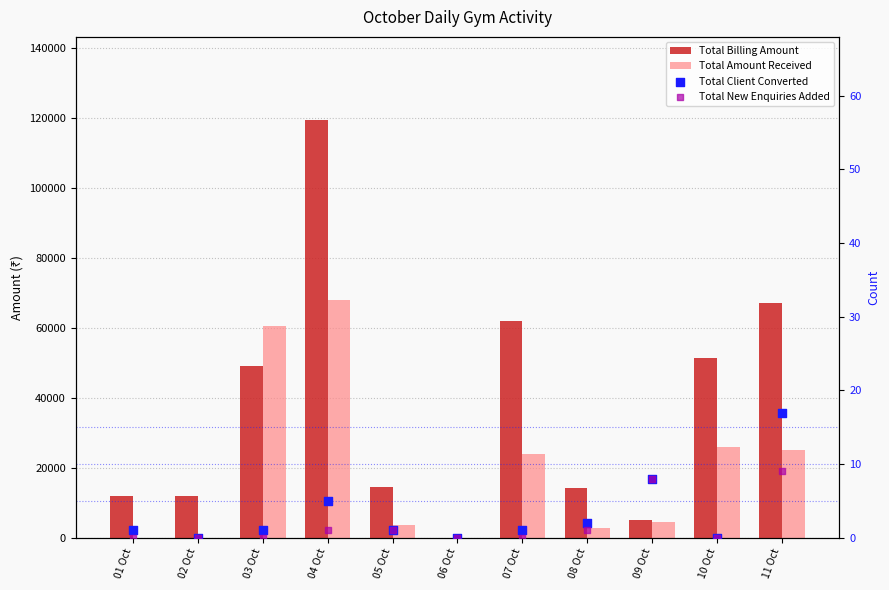

At which category is the sum across all series the highest?

04 Oct